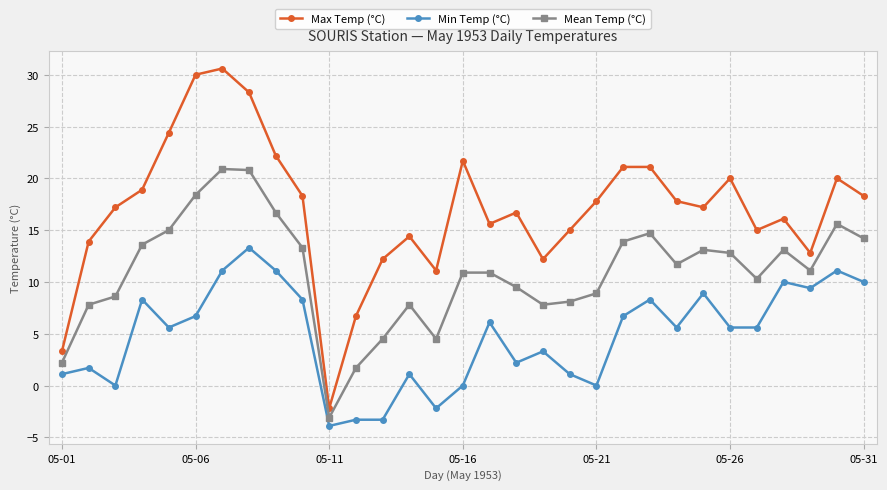

List the series in order of their overall mean, highest first.

Max Temp (°C), Mean Temp (°C), Min Temp (°C)